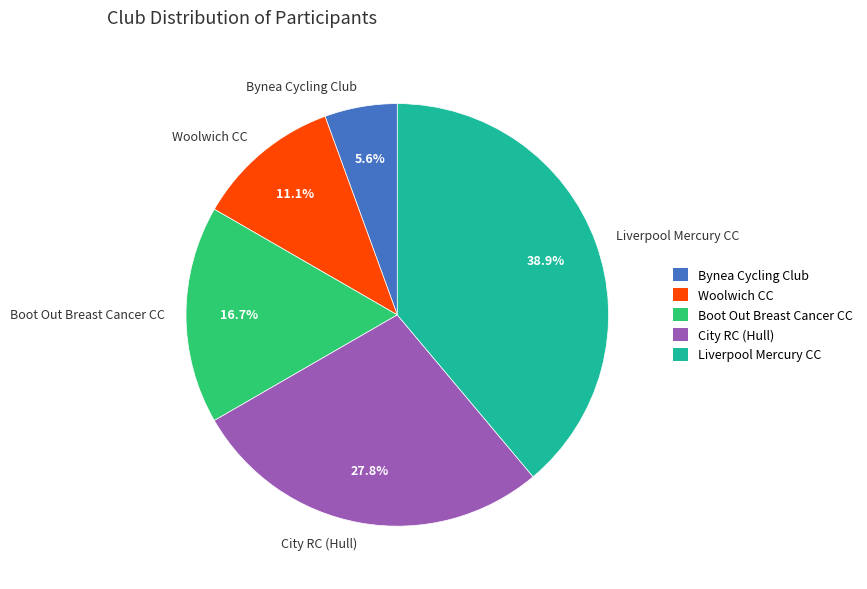

Do Bynea Cycling Club and Woolwich CC together represent more than half of the pie?

No